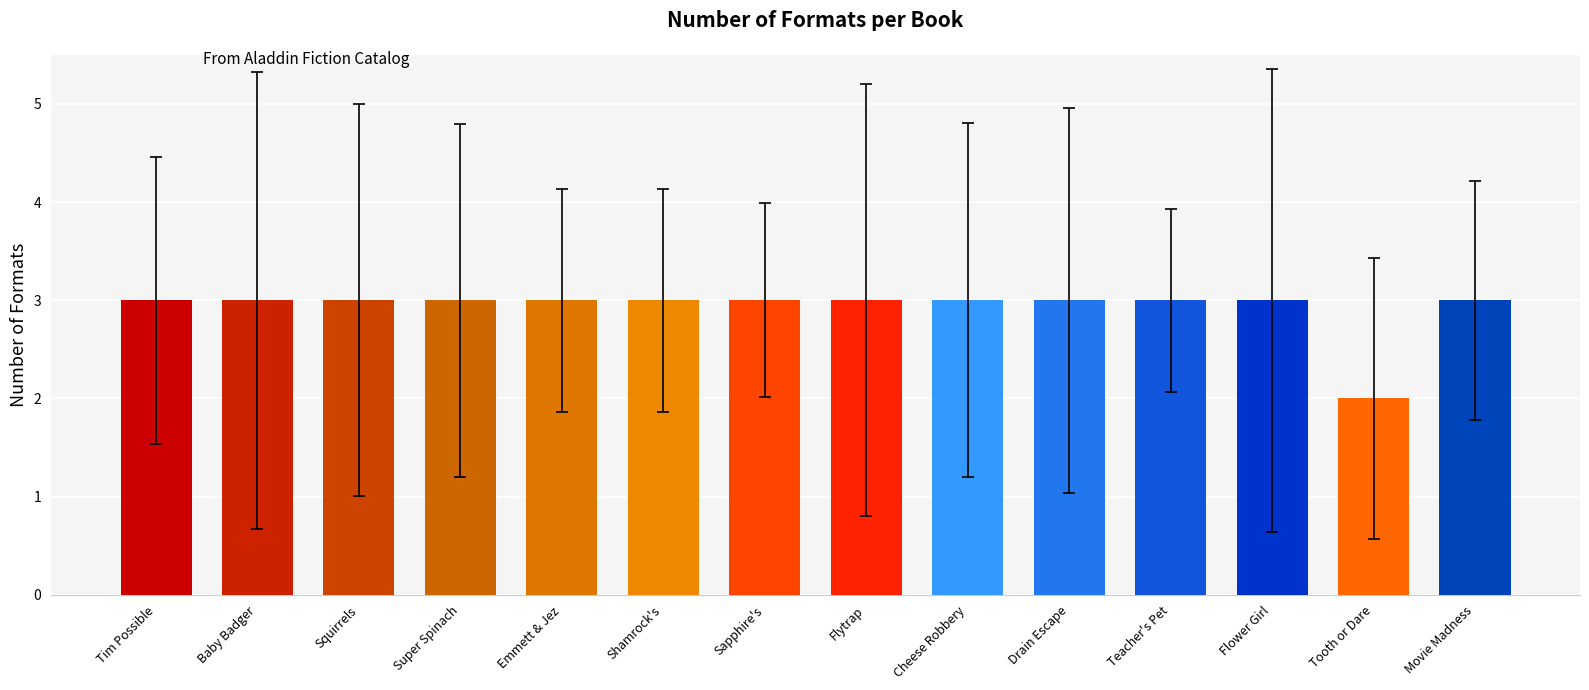

Read the value at Movie Madness.

3